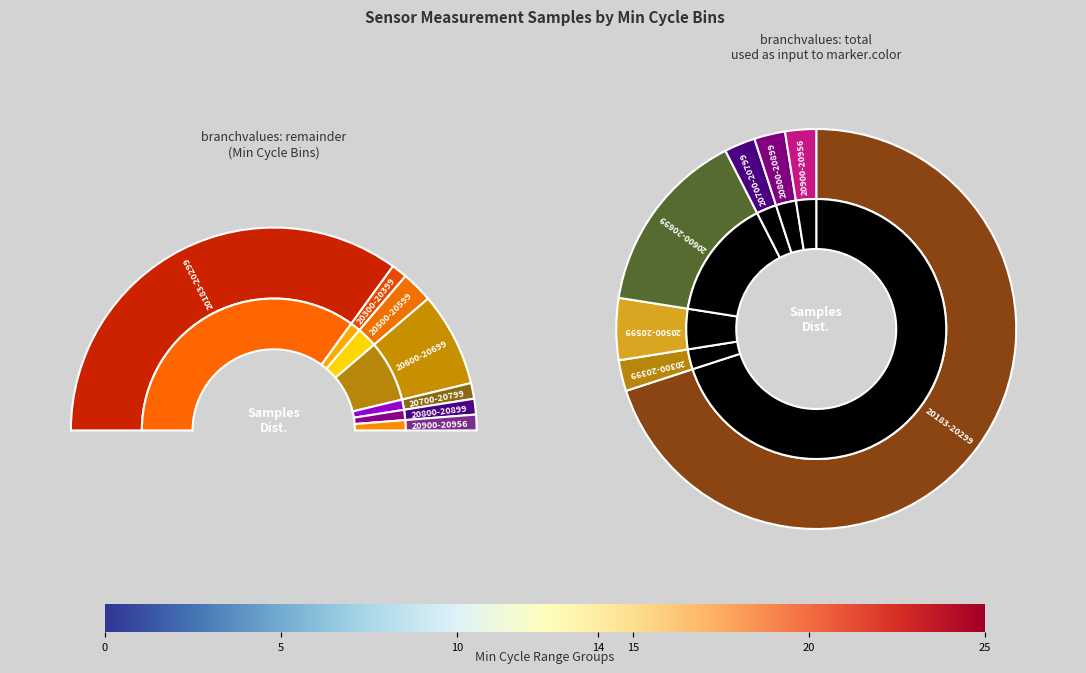

Is 28 the majority of the pie?

No